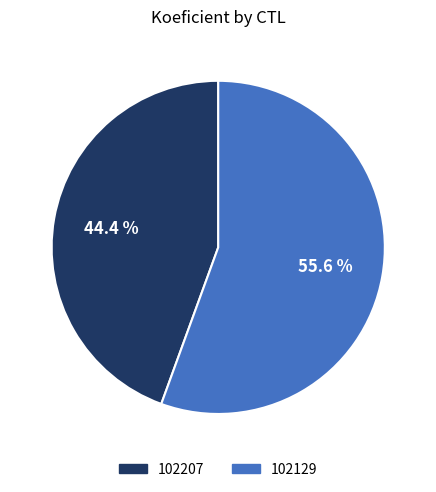

Is it true that 102207 is 53% of the pie?

False